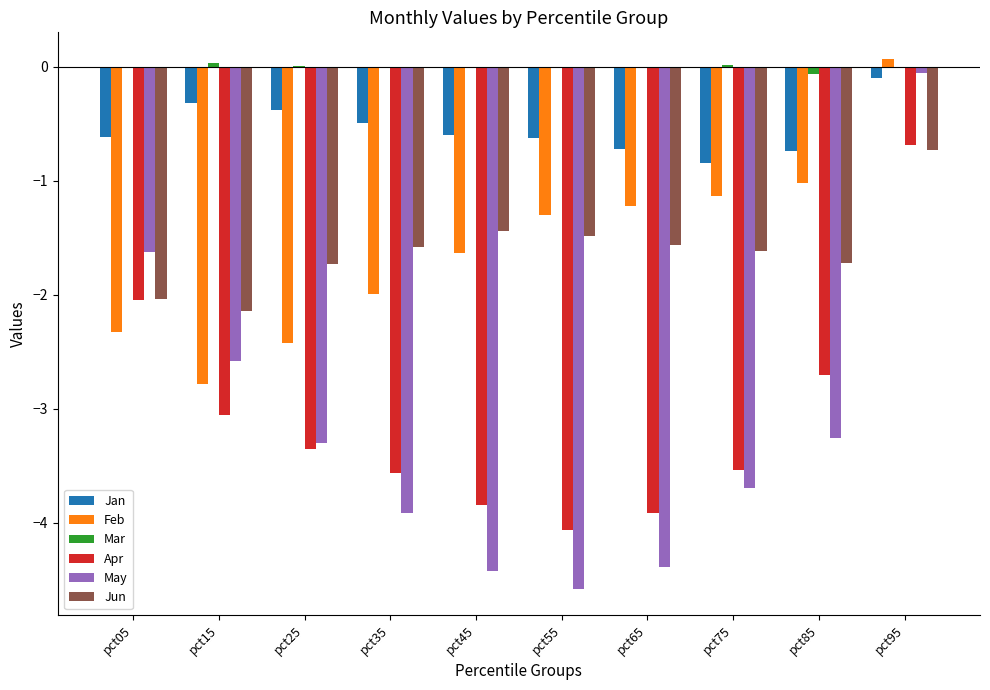

At which label does Apr first exceed -3?

pct05